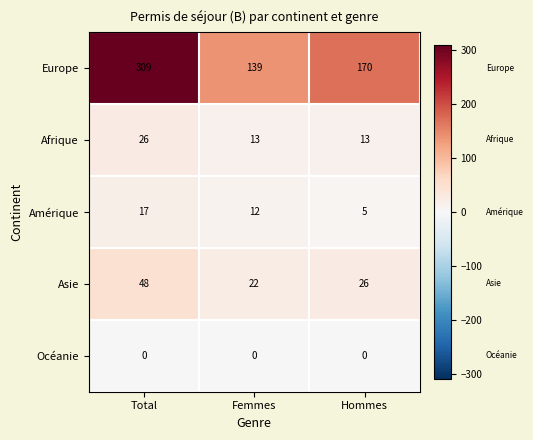

Which series has the largest total across all categories?

Europe